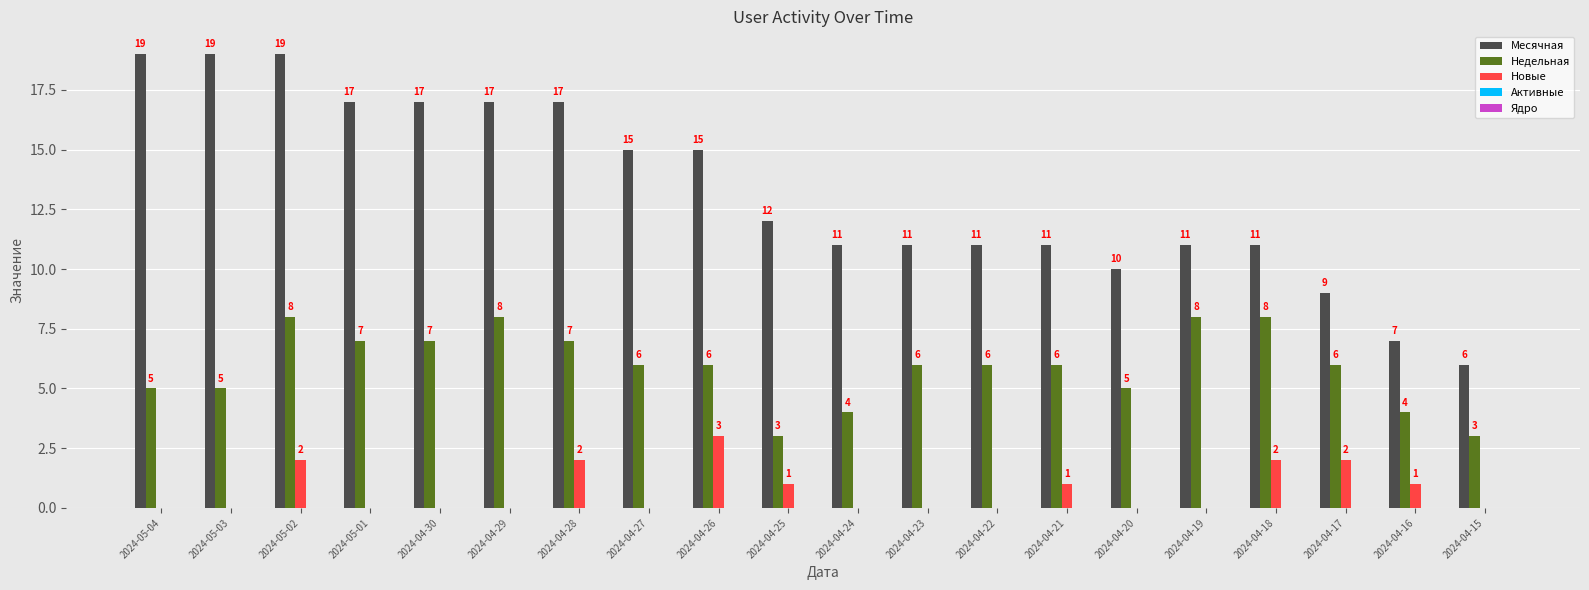

True or false: Новые has a value of 0 at 2024-04-24.

True